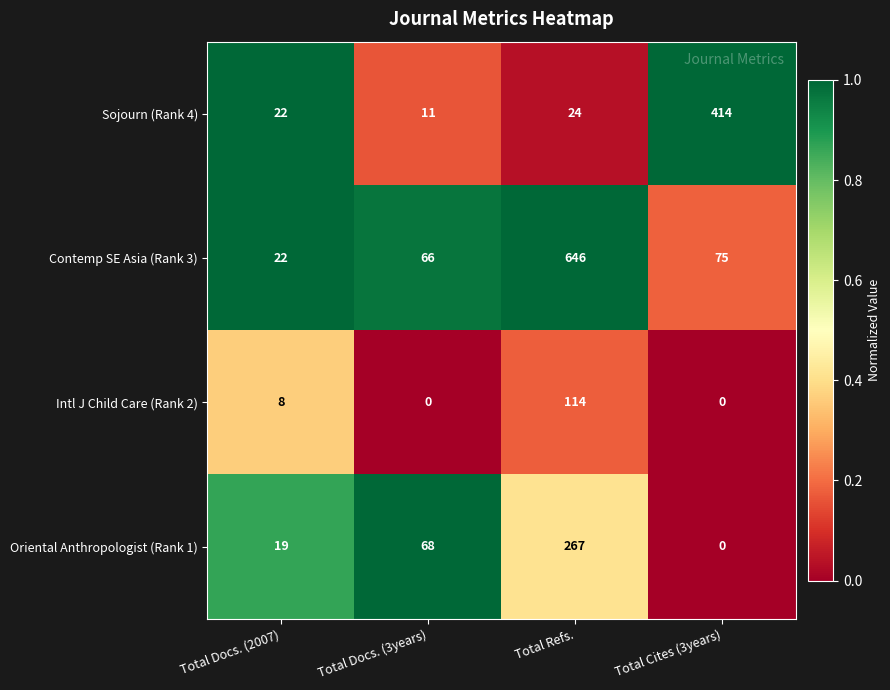

Is it true that Contemp SE Asia (Rank 3) equals 178 at Total Refs.?

False